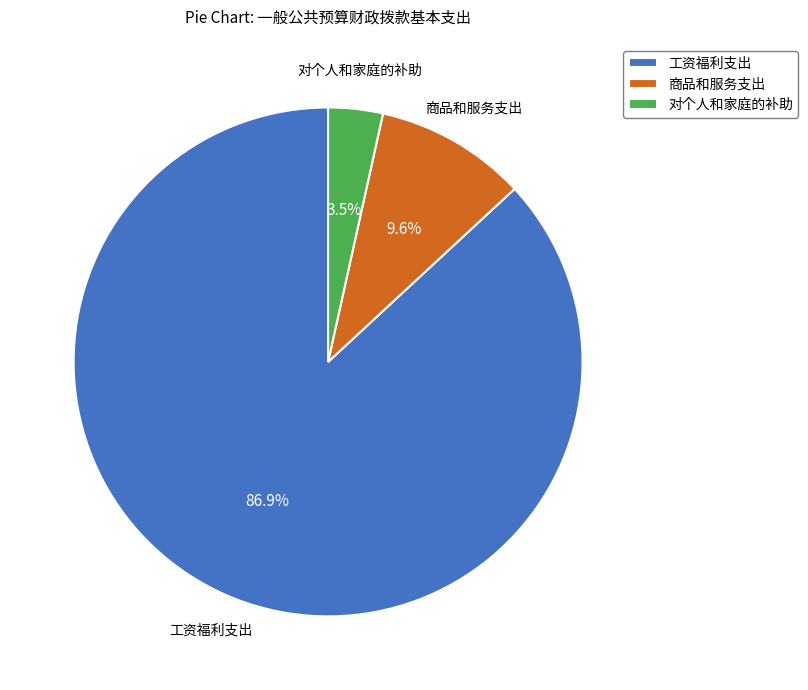

To the nearest percent, what is the average slice percentage?

33%